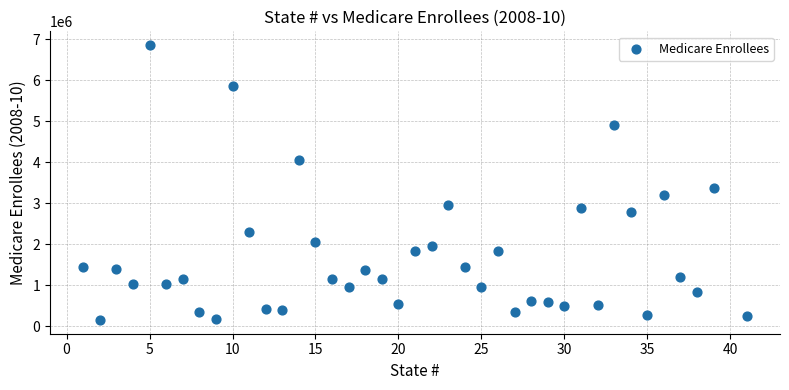

What Y value in the scatter plot is closest to 3500601?

3364268